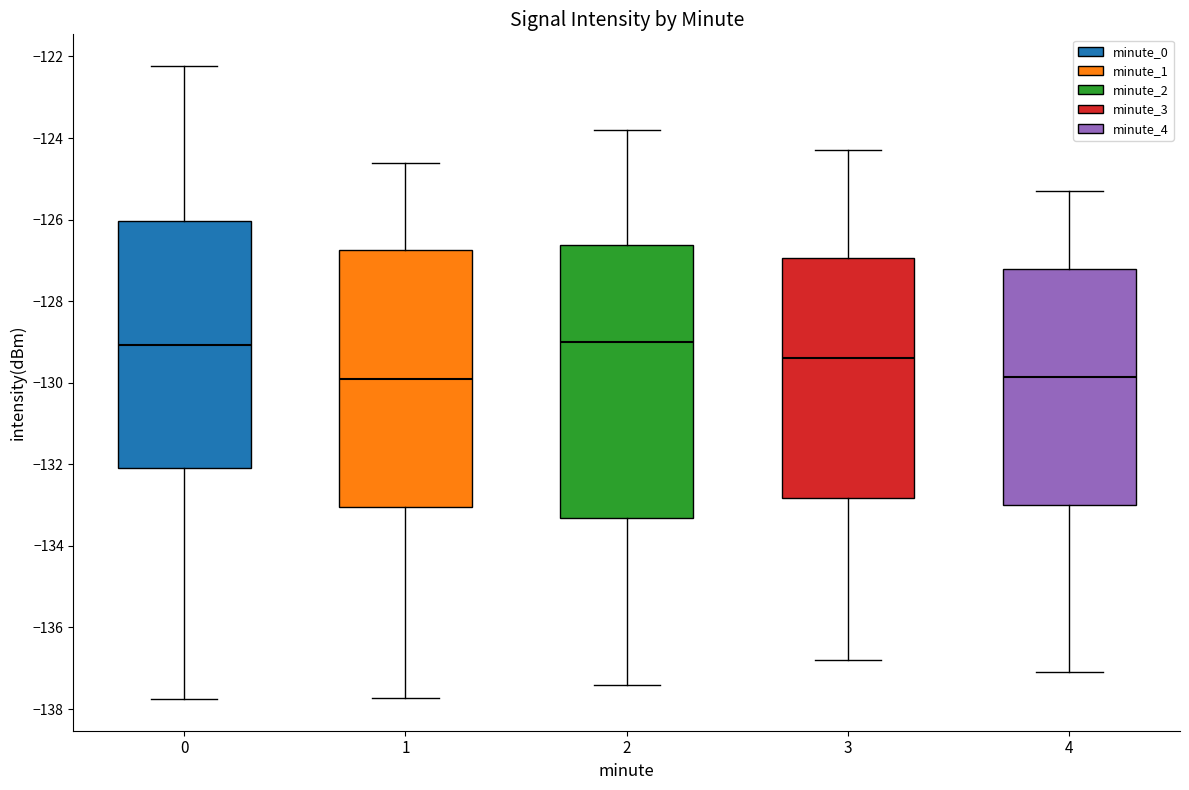

Comparing the boxes themselves (not the whiskers), which one is the tallest?

2